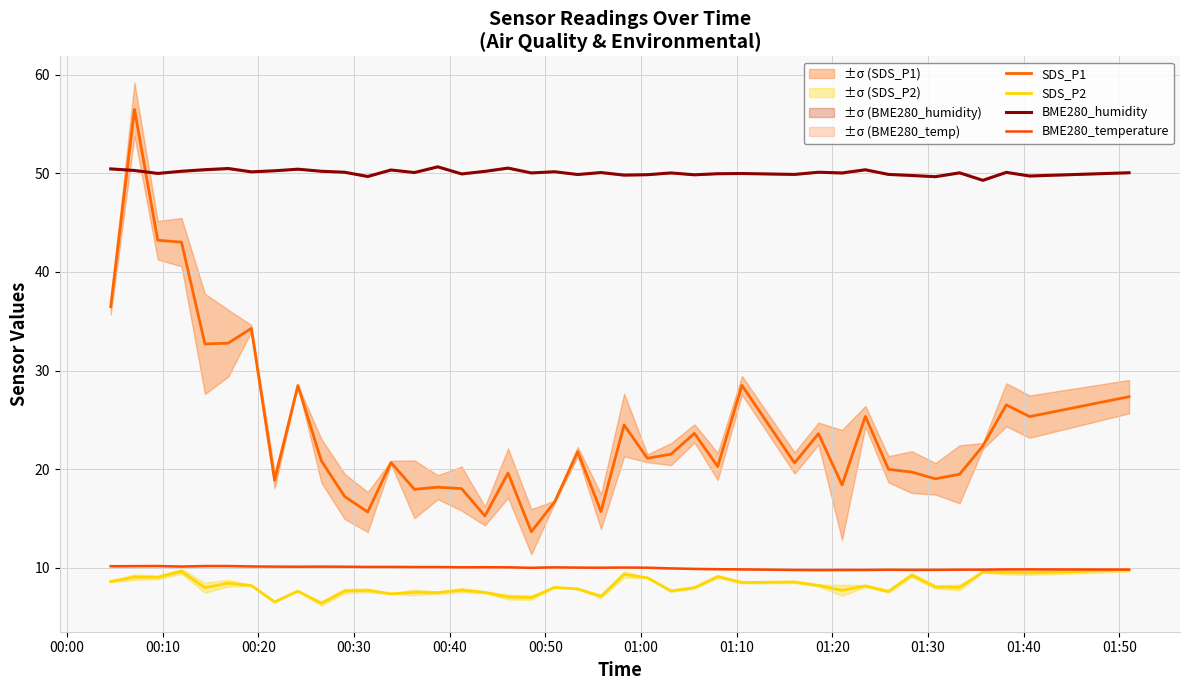

True or false: BME280_temperature and BME280_humidity intersect in this chart.

False